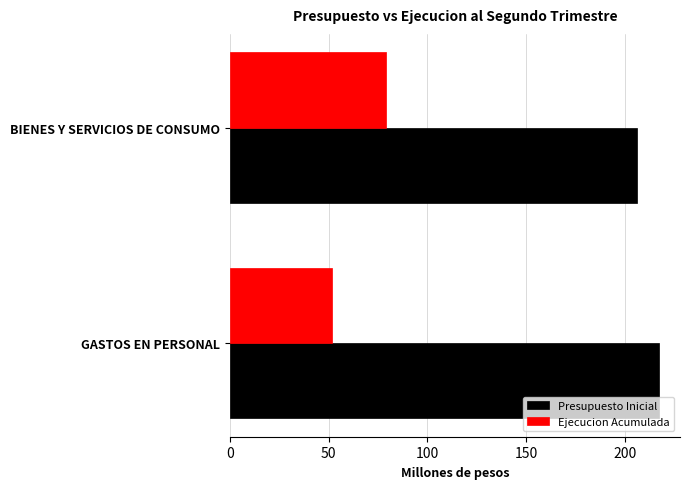

Where is Presupuesto Inicial nearest to the value 211?

BIENES Y SERVICIOS DE CONSUMO